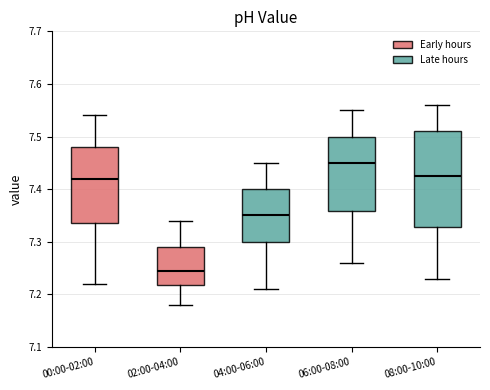

Comparing the boxes themselves (not the whiskers), which one is the tallest?

08:00-10:00